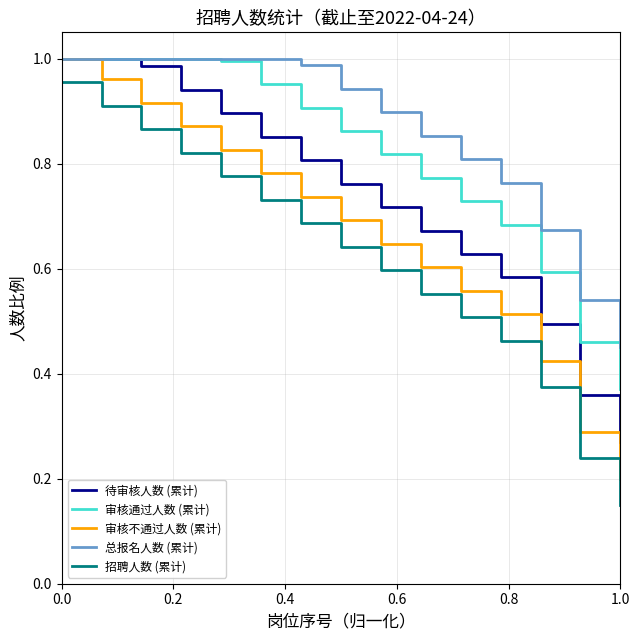

Does the chart display data point markers on the line(s)?

No